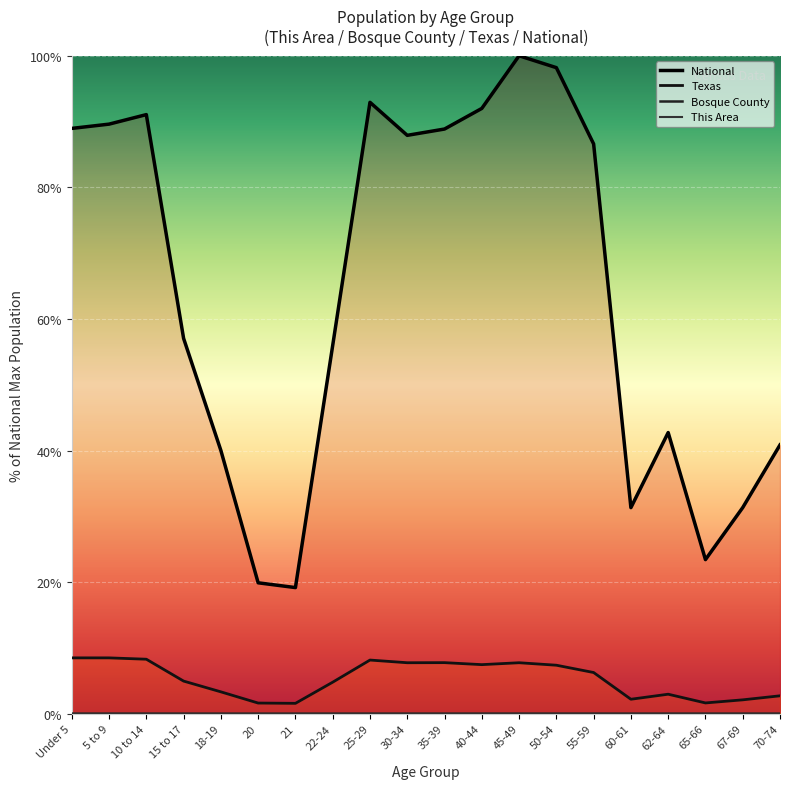

Is it true that This Area equals 0.0 at 35-39?

True